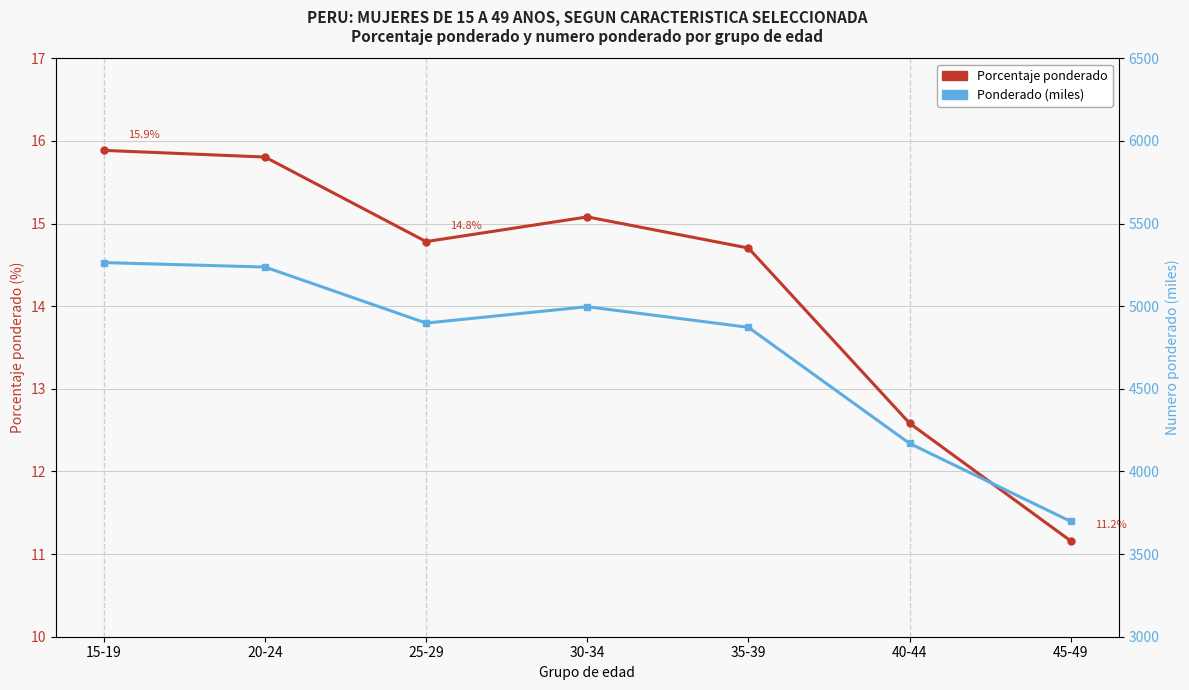

At which label does Porcentaje ponderado reach its minimum?

45-49